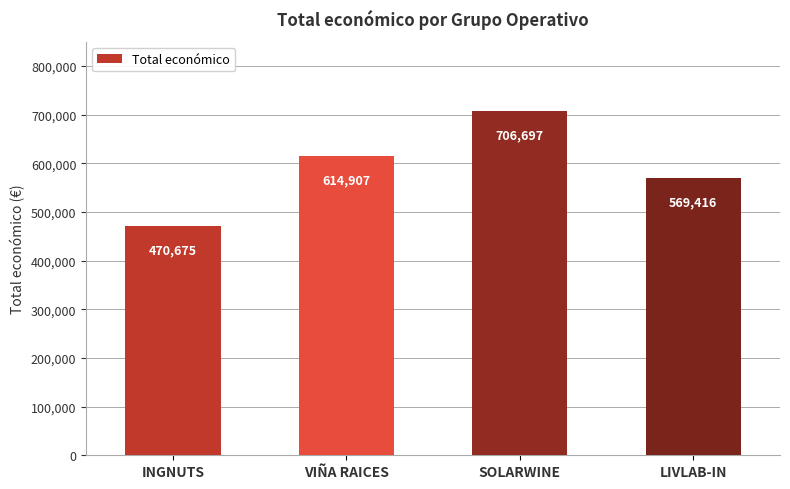

What is the difference between the second highest and minimum values?

144232